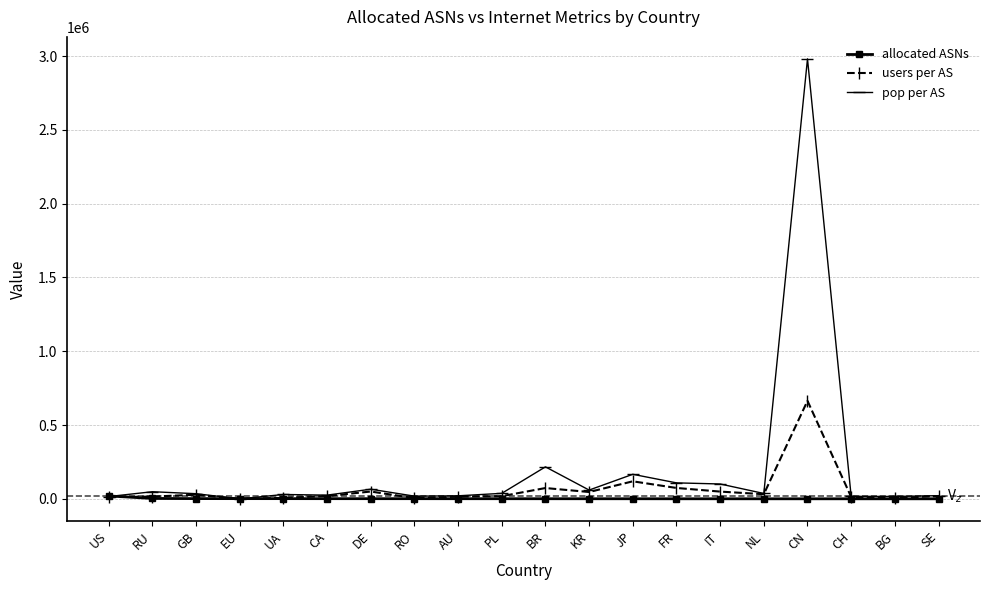

Which series has the largest range (max minus min)?

pop per AS